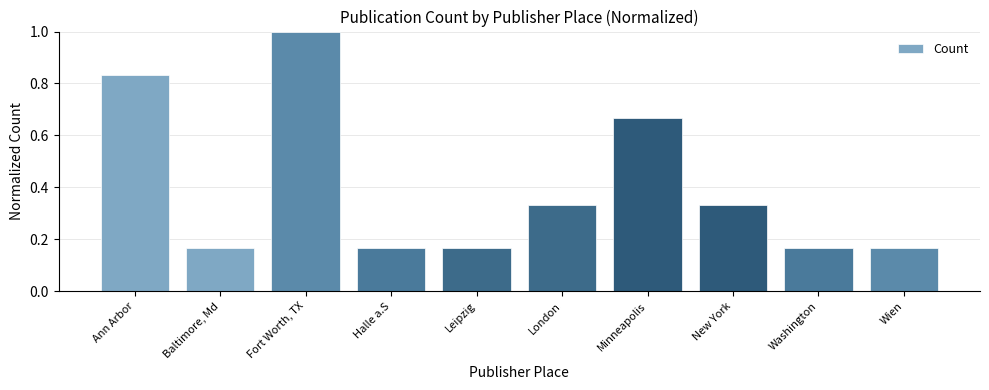

The chart shows a value of 0.3 at Minneapolis. True or false?

False